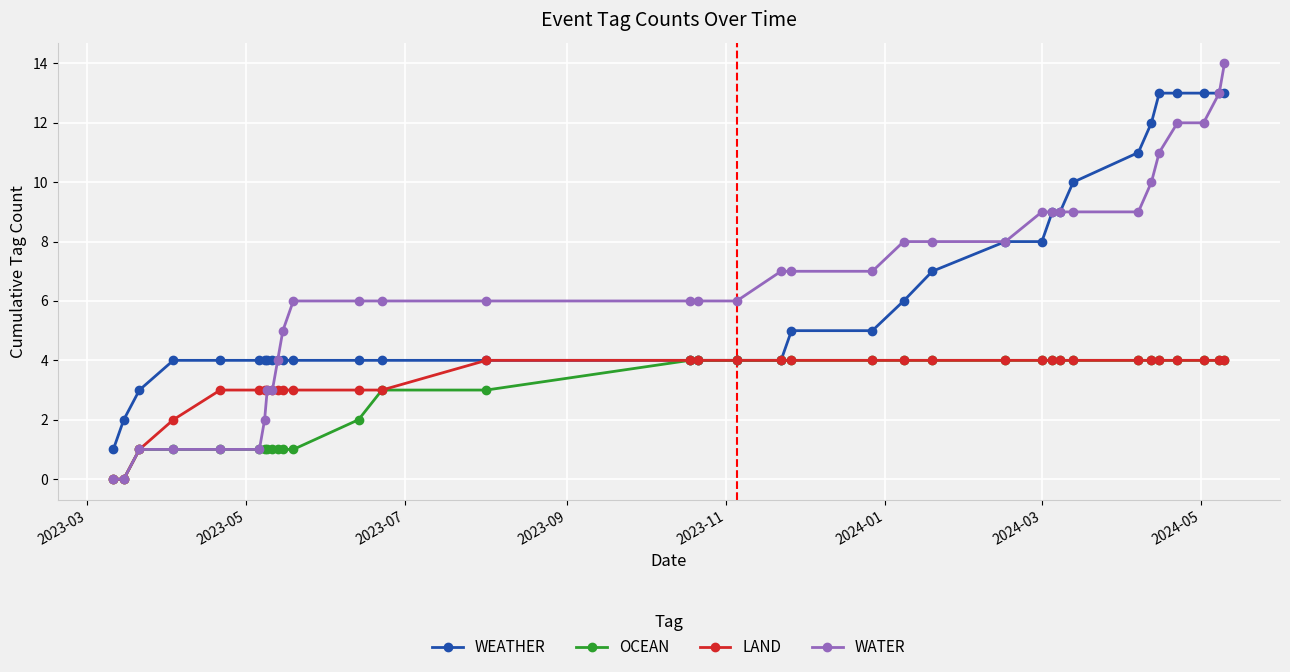

Which series has the largest range (max minus min)?

WATER